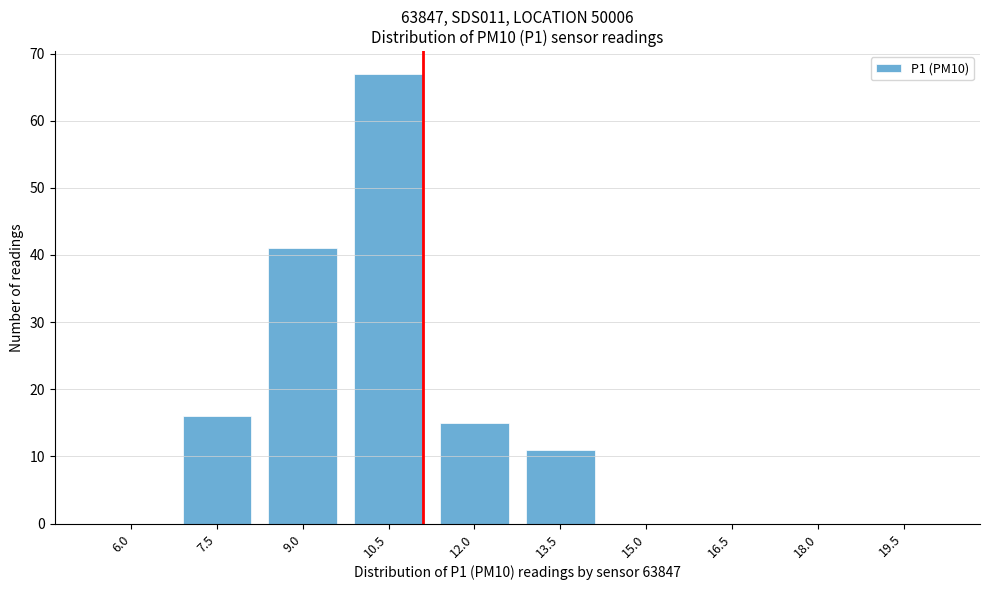

Reading left to right, list all the values displayed in this chart.

6.0=0	7.5=16	9.0=41	10.5=67	12.0=15	13.5=11	15.0=0	16.5=0	18.0=0	19.5=0